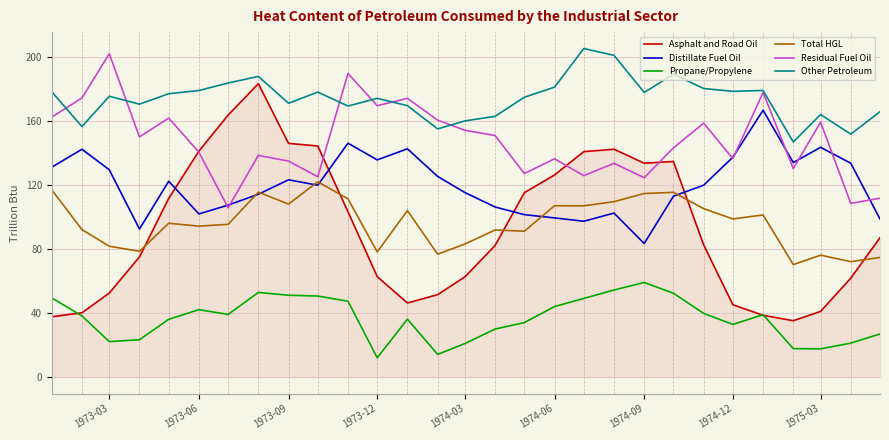

What are all the series names shown in the legend?

Asphalt and Road Oil, Distillate Fuel Oil, Propane/Propylene, Total HGL, Residual Fuel Oil, Other Petroleum